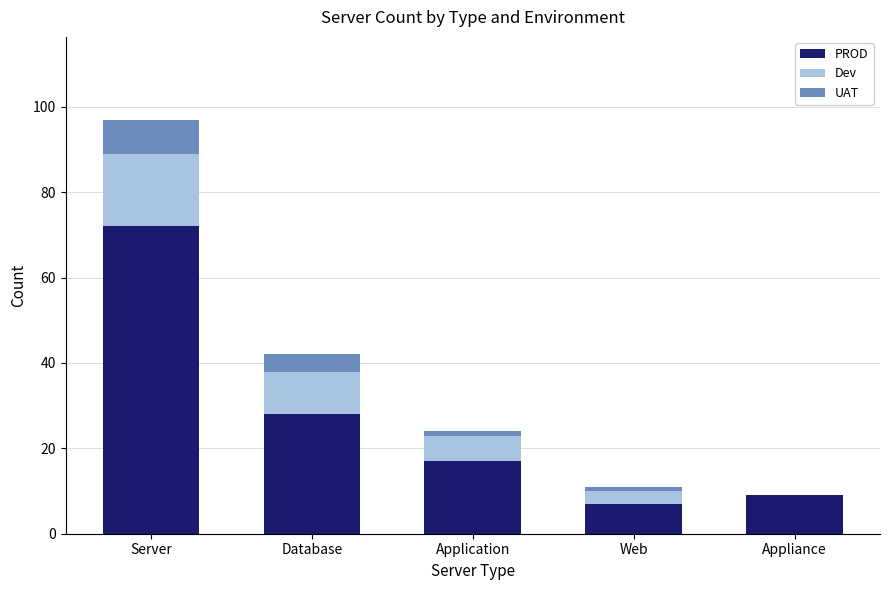

Count the number of categories in the chart.

5